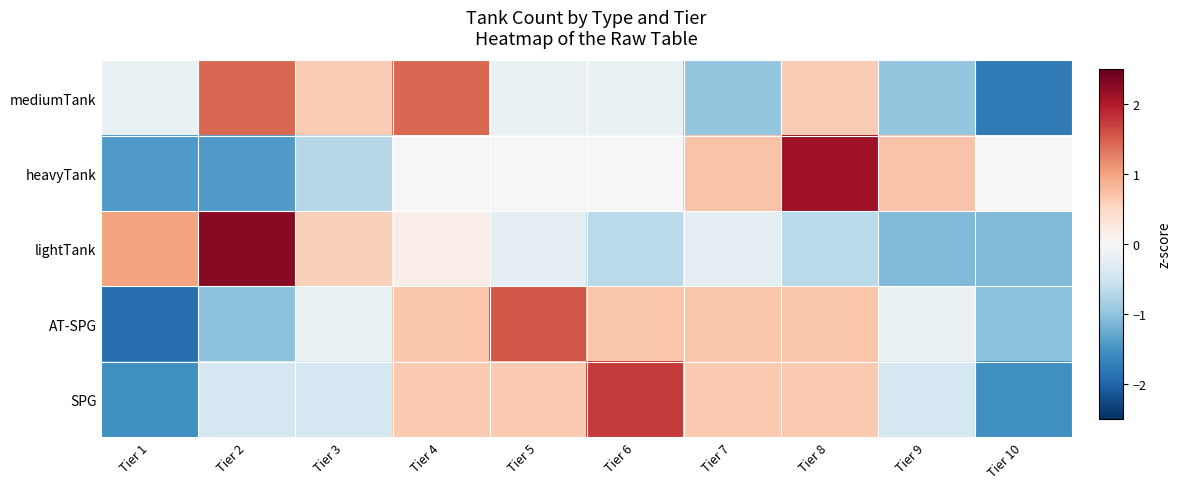

Reading left to right, transcribe all the data shown in this chart.

mediumTank: Tier 1=-0.2	Tier 2=1.4	Tier 3=0.6	Tier 4=1.4	Tier 5=-0.2	Tier 6=-0.2	Tier 7=-1.0	Tier 8=0.6	Tier 9=-1.0	Tier 10=-1.8
heavyTank: Tier 1=-1.4	Tier 2=-1.4	Tier 3=-0.7	Tier 4=0.0	Tier 5=0.0	Tier 6=0.0	Tier 7=0.7	Tier 8=2.1	Tier 9=0.7	Tier 10=0.0
lightTank: Tier 1=1.0	Tier 2=2.3	Tier 3=0.6	Tier 4=0.2	Tier 5=-0.3	Tier 6=-0.7	Tier 7=-0.3	Tier 8=-0.7	Tier 9=-1.1	Tier 10=-1.1
AT-SPG: Tier 1=-1.9	Tier 2=-1.0	Tier 3=-0.2	Tier 4=0.7	Tier 5=1.5	Tier 6=0.7	Tier 7=0.7	Tier 8=0.7	Tier 9=-0.2	Tier 10=-1.0
SPG: Tier 1=-1.5	Tier 2=-0.4	Tier 3=-0.4	Tier 4=0.7	Tier 5=0.7	Tier 6=1.7	Tier 7=0.7	Tier 8=0.7	Tier 9=-0.4	Tier 10=-1.5